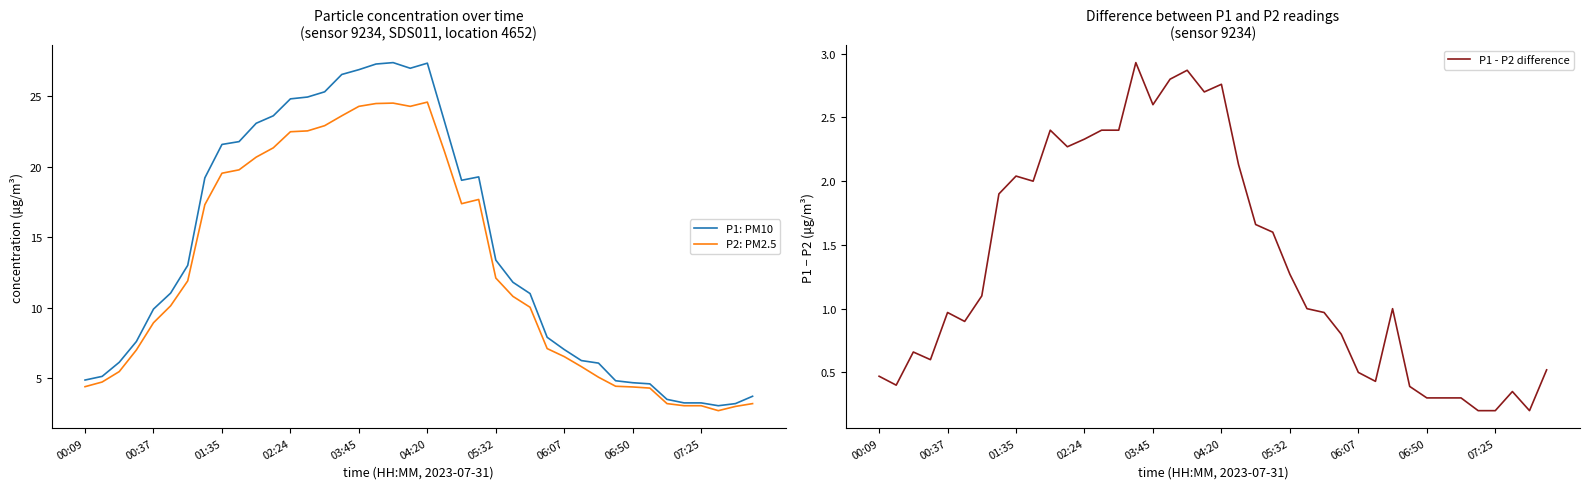

Does the chart have visible grid lines?

No